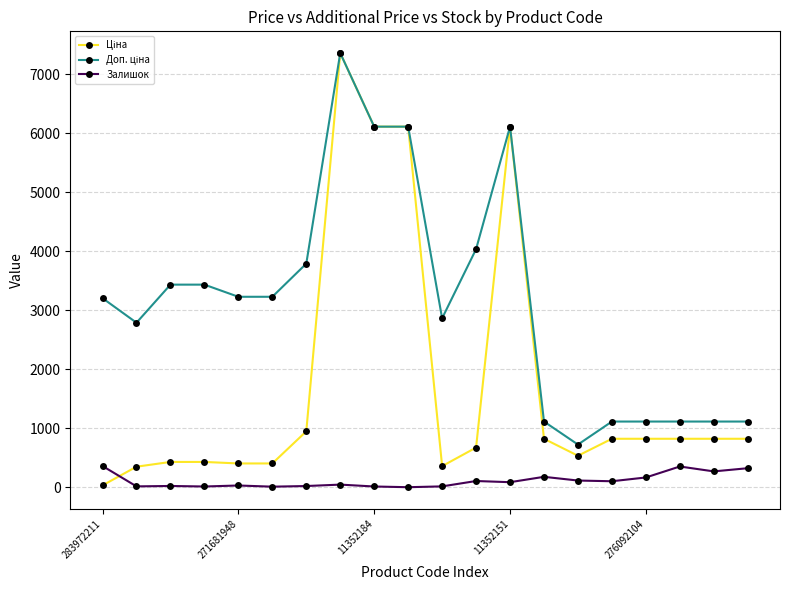

At how many categories does at least one series exceed 5280?

4